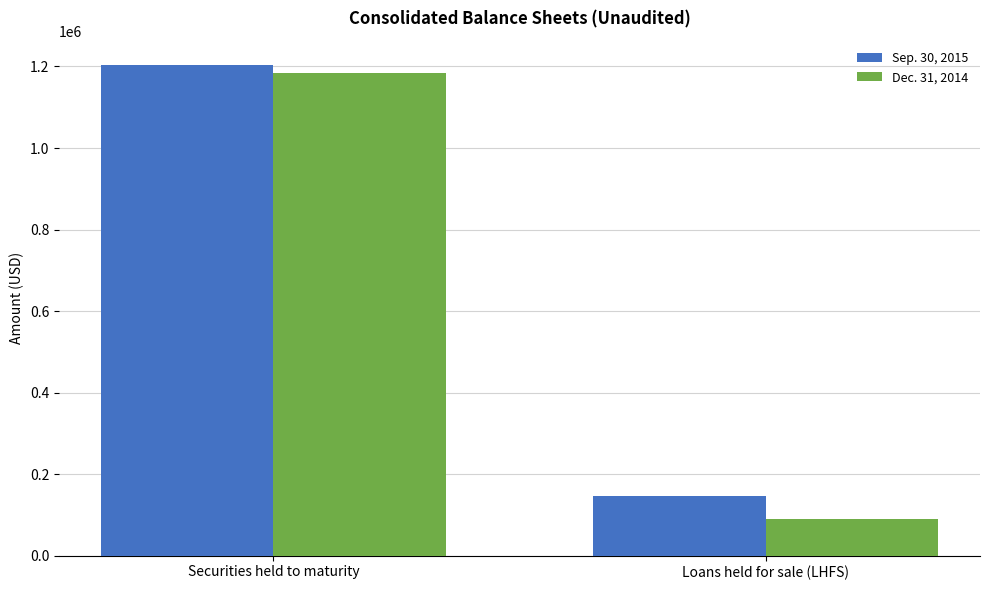

Which series has the largest total across all categories?

Sep. 30, 2015